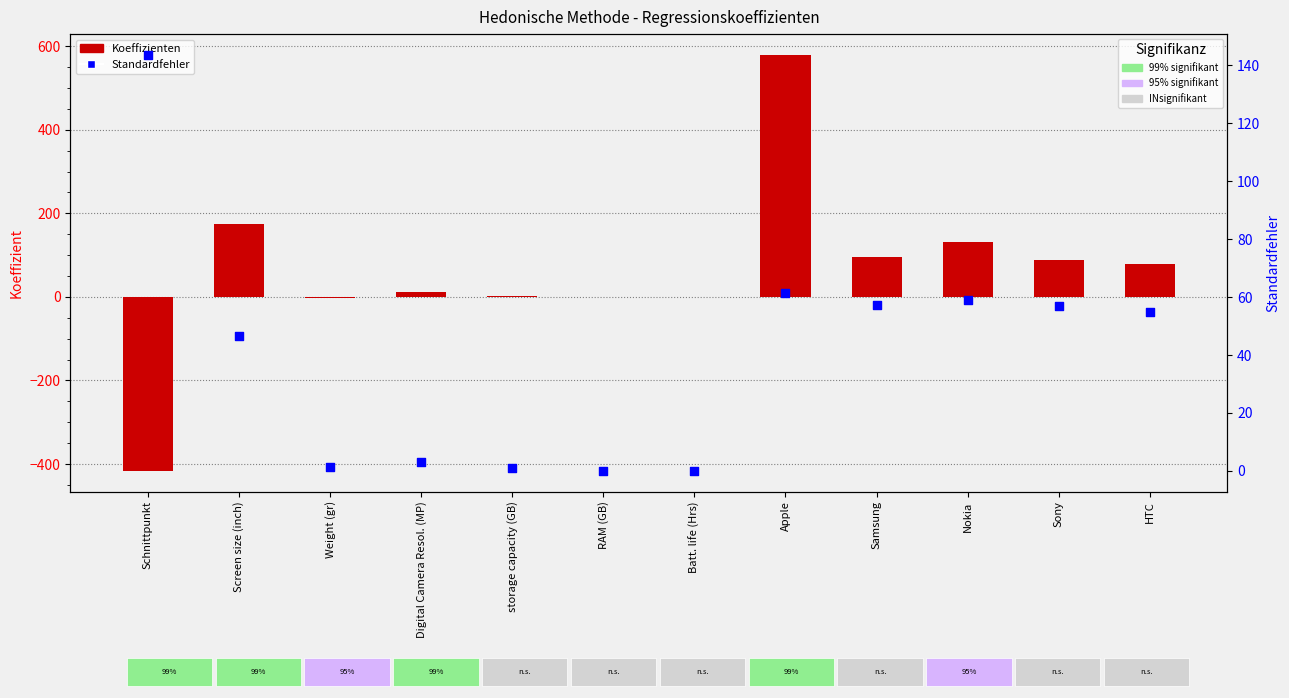

At which category is the sum across all series the highest?

Apple